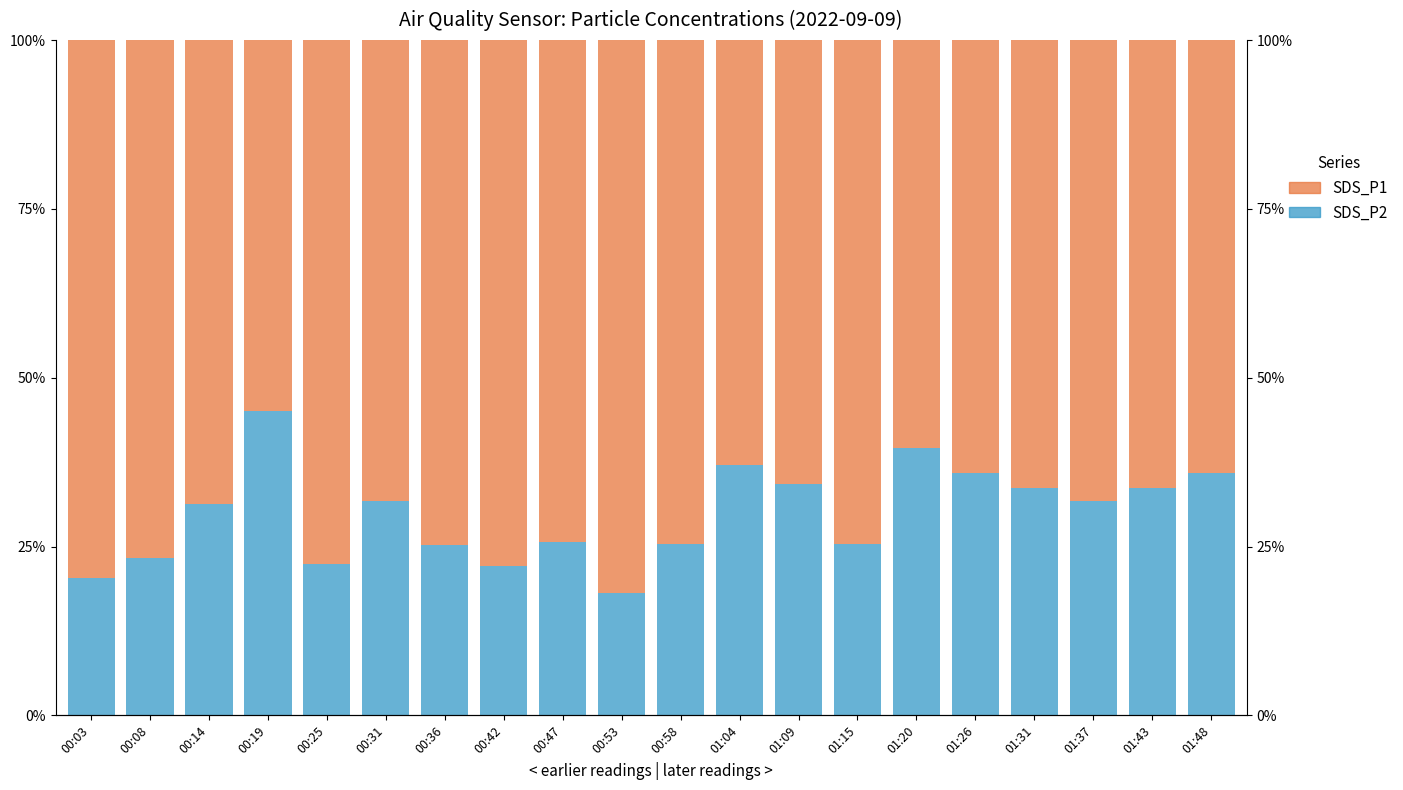

Rank the series by their maximum value, from highest to lowest.

SDS_P1, SDS_P2